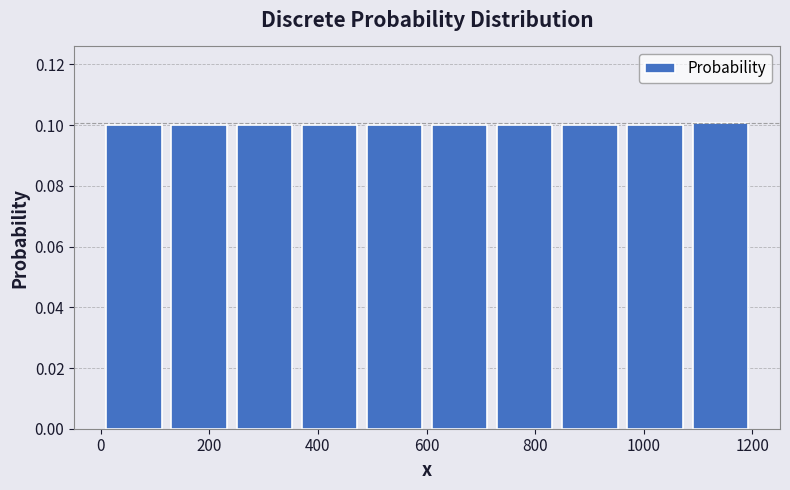

How tall is the bar that spans 960 to 1080 on the x-axis? Neither the bar edges nor the heights are printed on the chart, so give them approximately, as read against the axes.

0.1